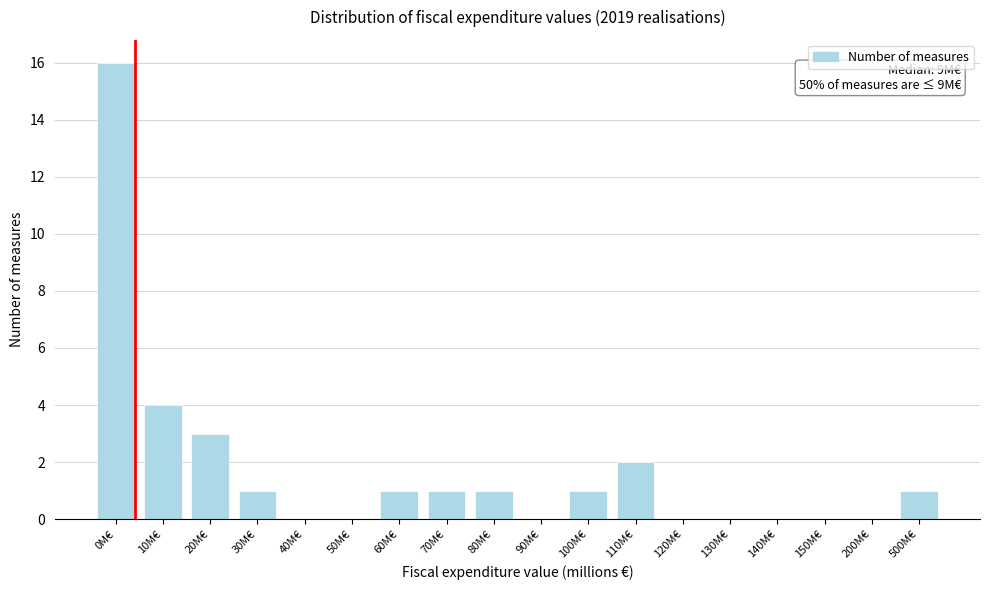

Reading left to right, transcribe all the data shown in this chart.

0M€=16	10M€=4	20M€=3	30M€=1	40M€=0	50M€=0	60M€=1	70M€=1	80M€=1	90M€=0	100M€=1	110M€=2	120M€=0	130M€=0	140M€=0	150M€=0	200M€=0	500M€=1